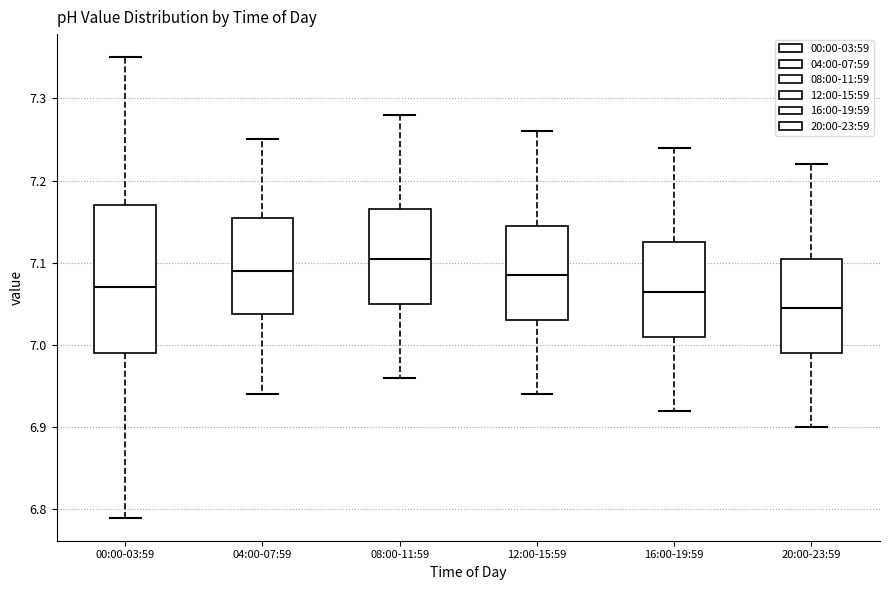

Comparing the boxes themselves (not the whiskers), which one is the tallest?

00:00-03:59